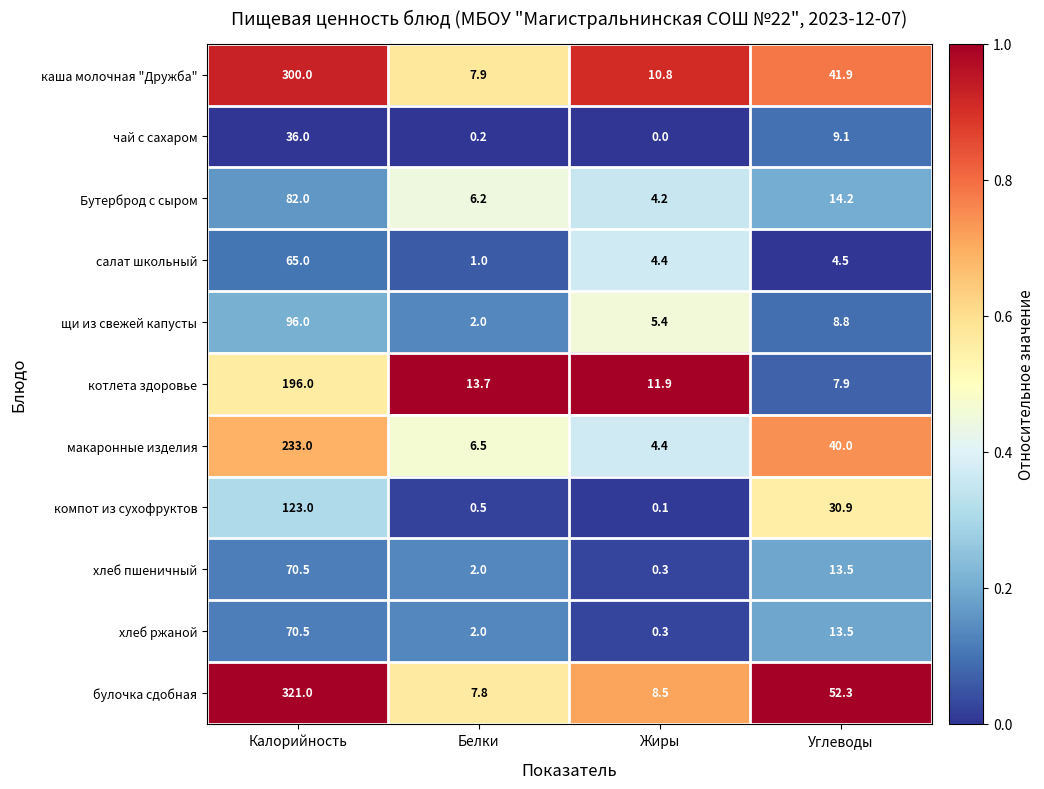

Which series has the widest spread of values?

булочка сдобная